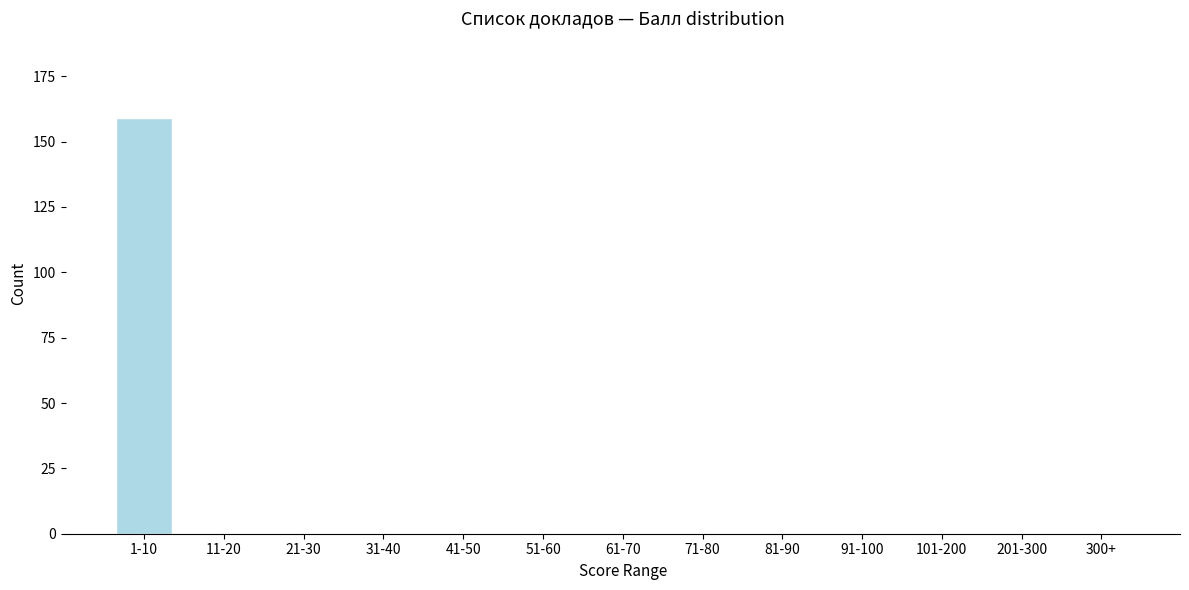

Reading left to right, what are all the values shown in this chart?

1-10=159	11-20=0	21-30=0	31-40=0	41-50=0	51-60=0	61-70=0	71-80=0	81-90=0	91-100=0	101-200=0	201-300=0	300+=0